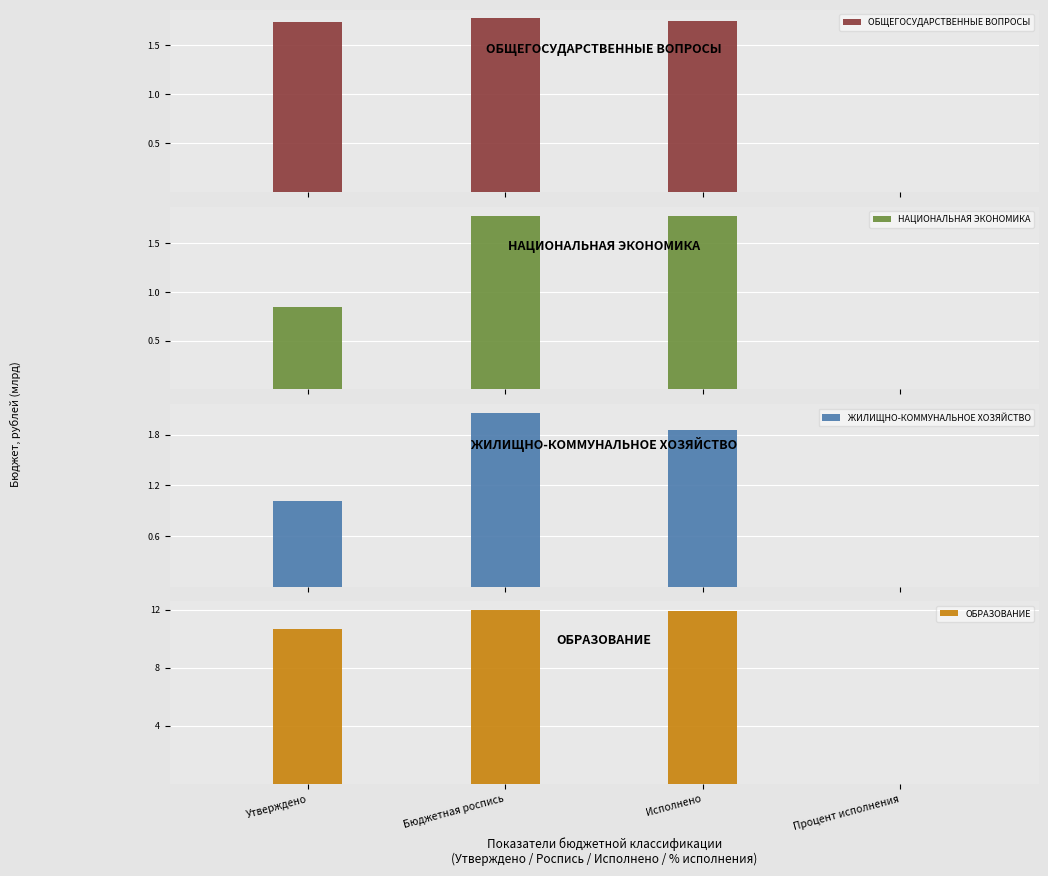

How many data points does each series have?

4